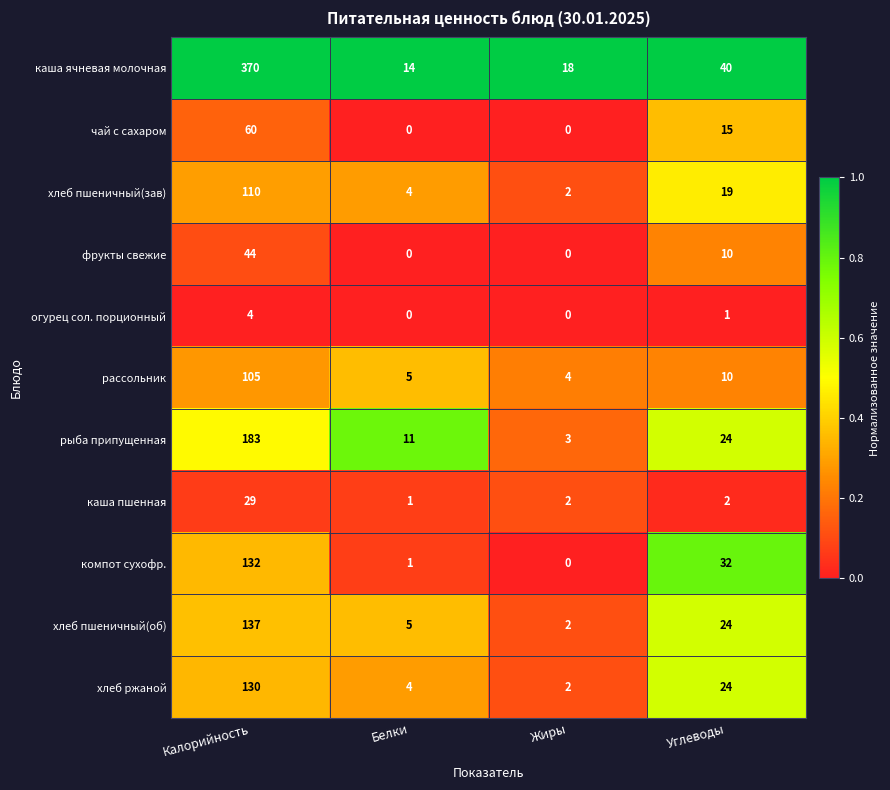

Which label corresponds to the largest value in the chart?

Калорийность